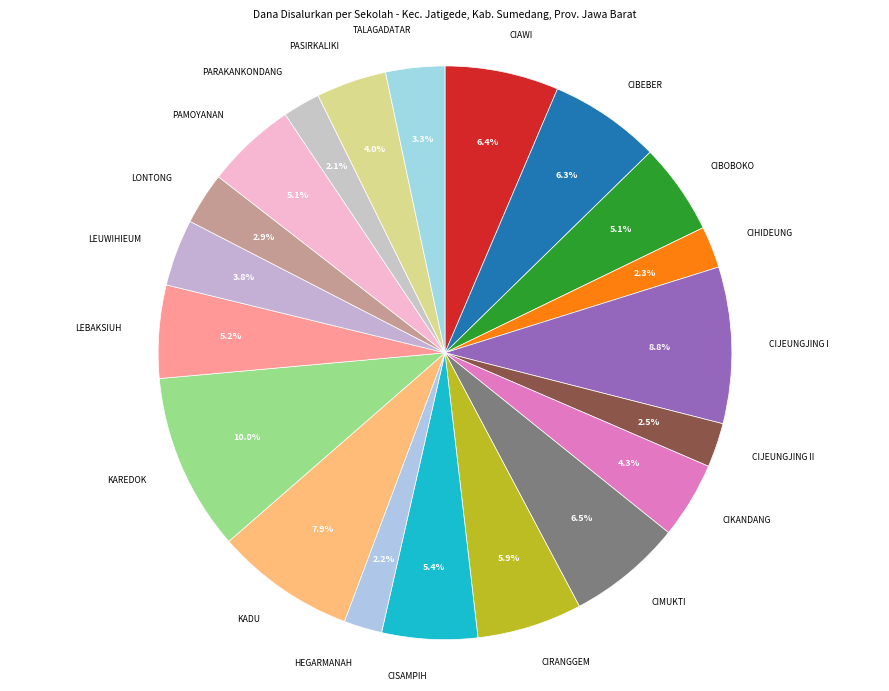

What is the largest slice in the pie chart?

KAREDOK